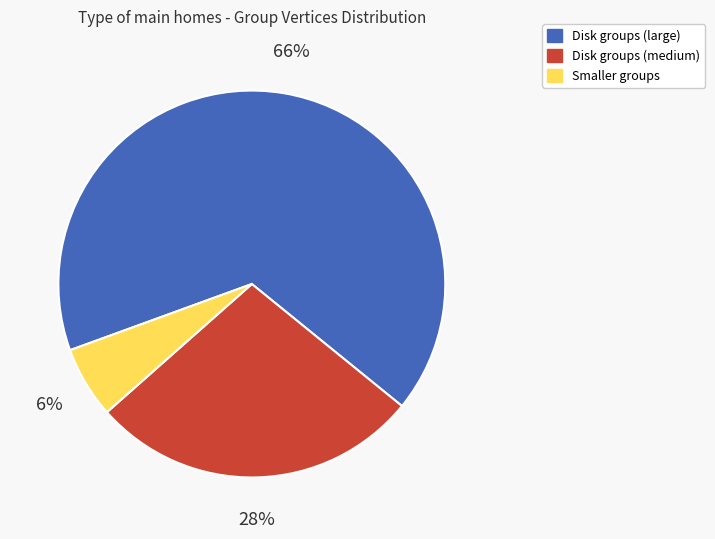

How many slices are in this pie chart?

3